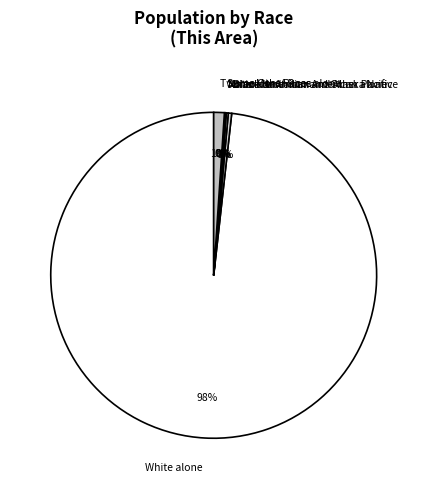

The Two or More Races slice represents 11% of the pie. True or false?

False